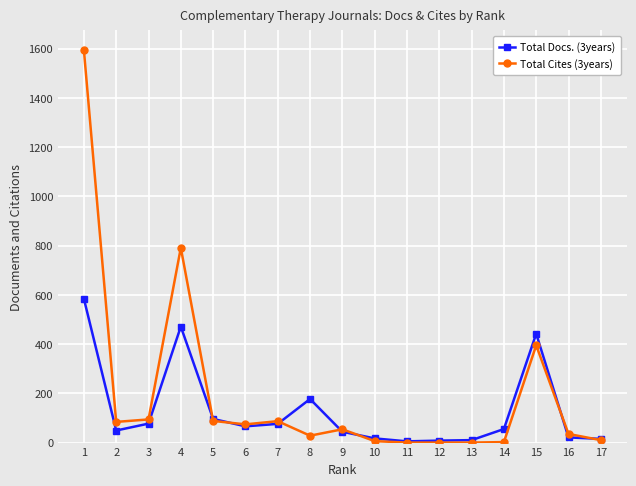

Rank the series by their maximum value, from highest to lowest.

Total Cites (3years), Total Docs. (3years)